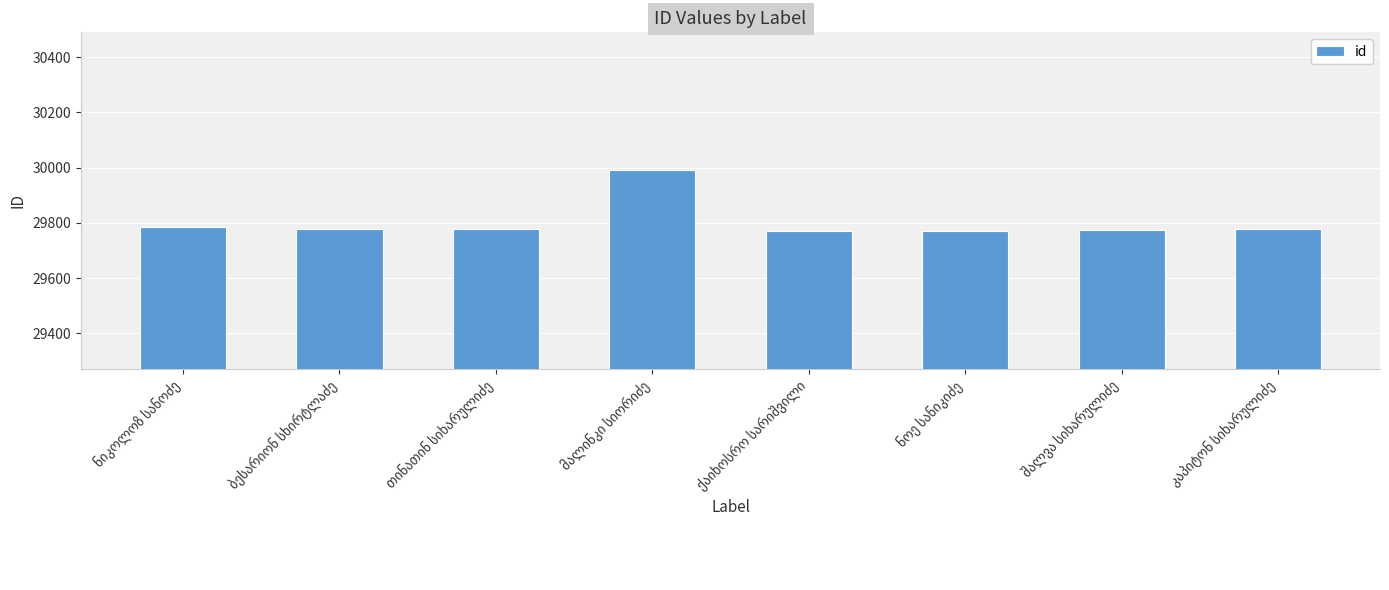

What is the average value?

29803